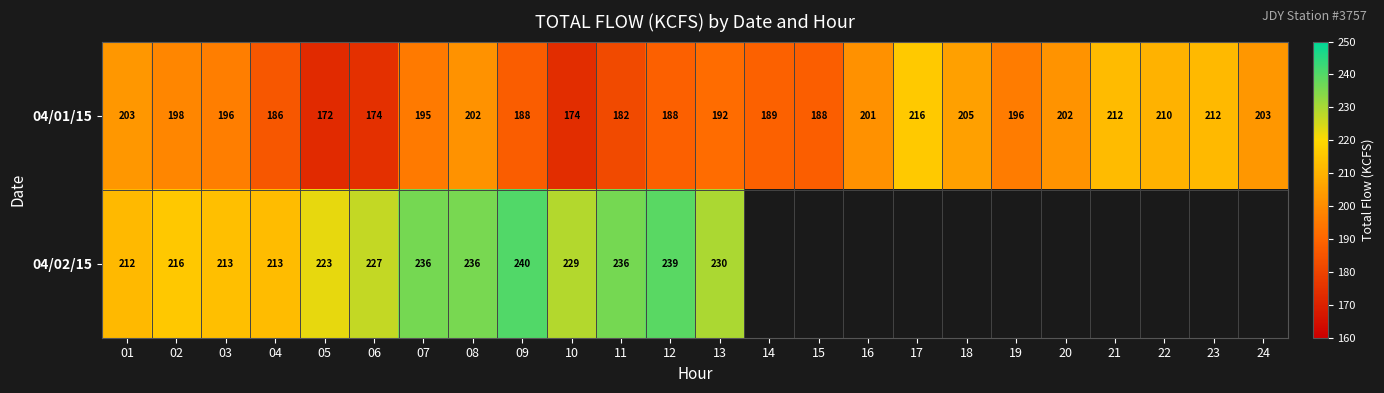

Count the number of data series in this chart.

2